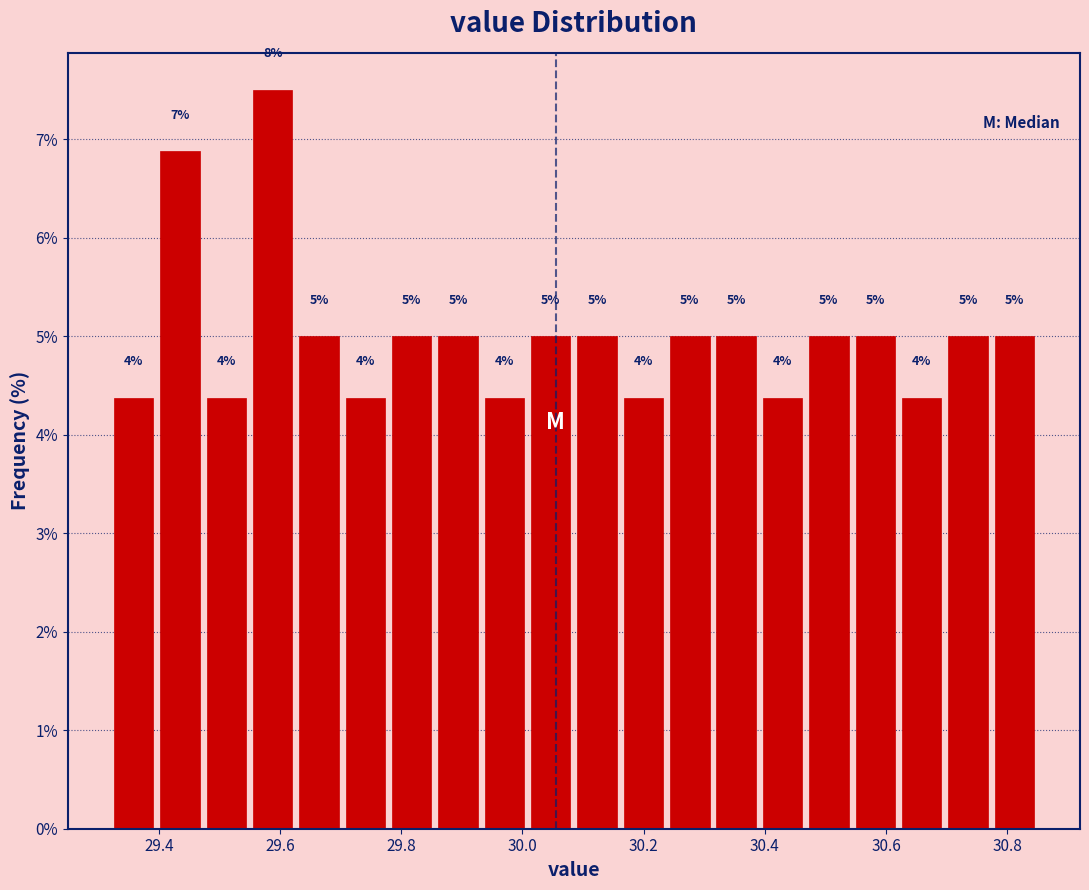

Around what value on the x-axis is the tallest bar? Give the approximate position of its centre, as read against the axis.

29.58